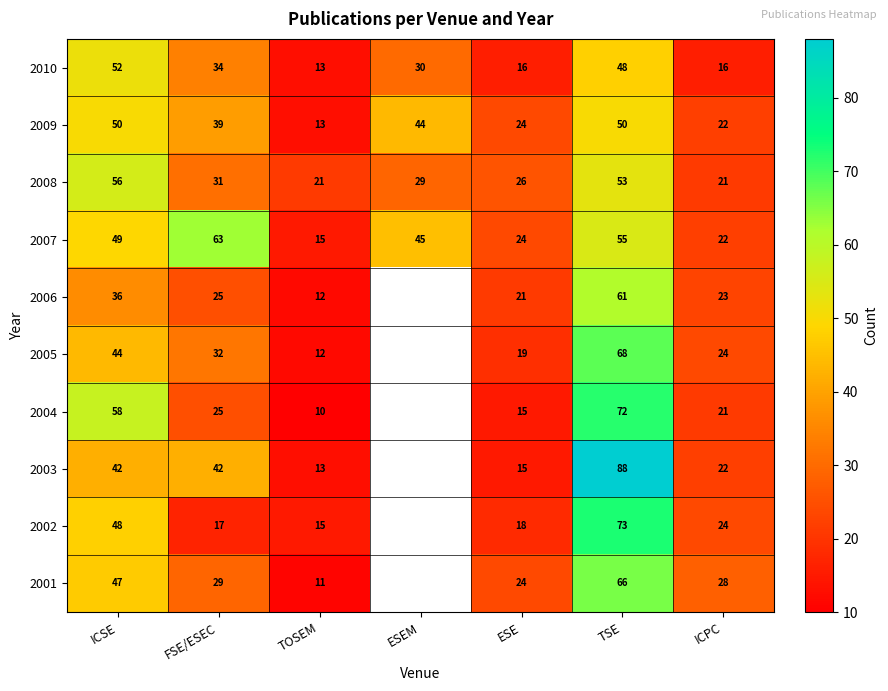

Where does the 2008 series first go above 29?

ICSE